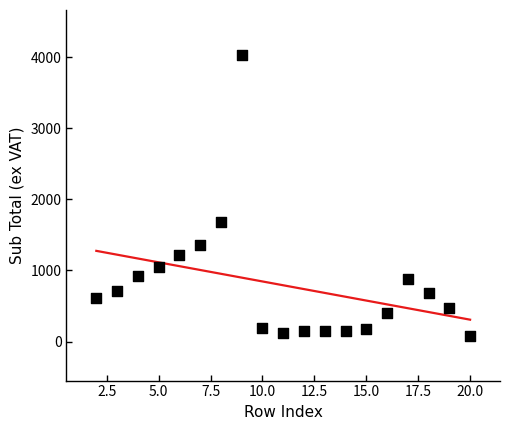

What is the range of X values (max minus min)?

18.0